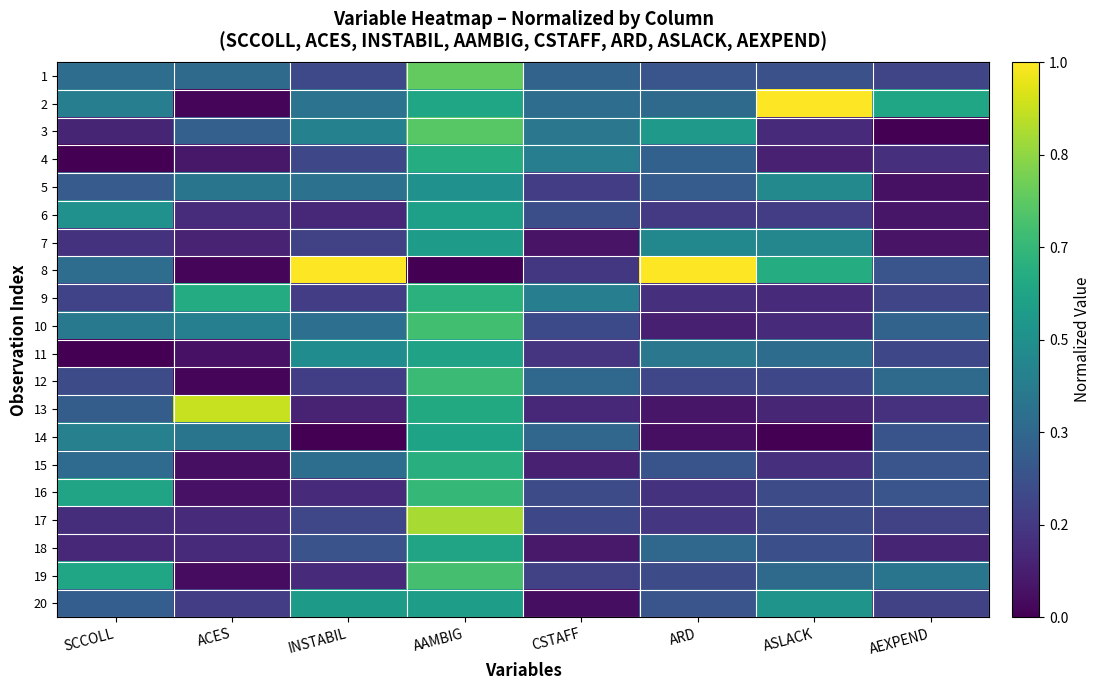

Which series changed the most between ACES and ARD?

8